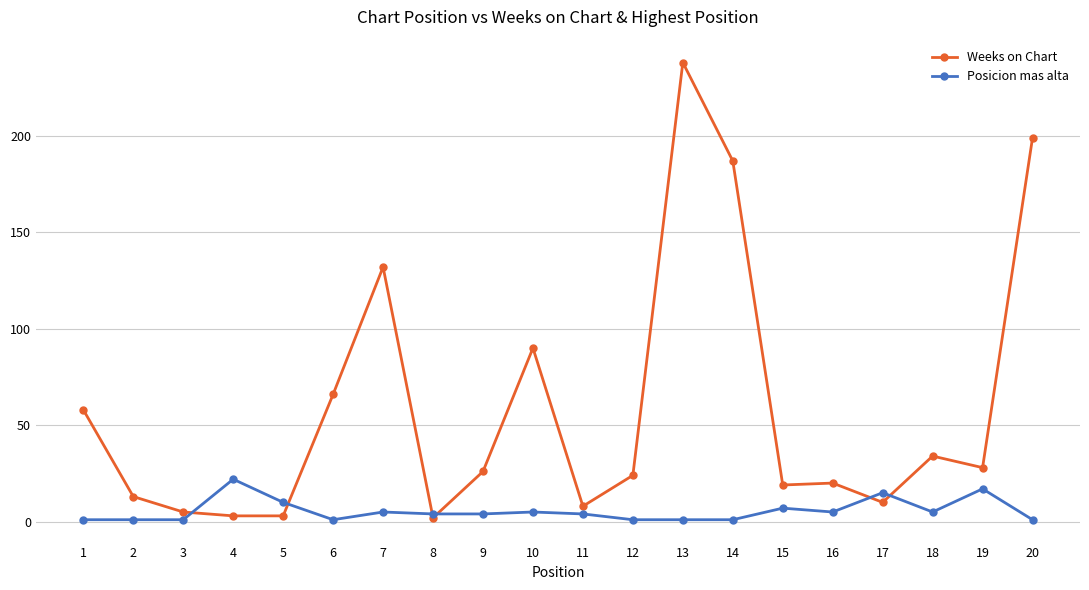

Which series has the largest range (max minus min)?

Weeks on Chart